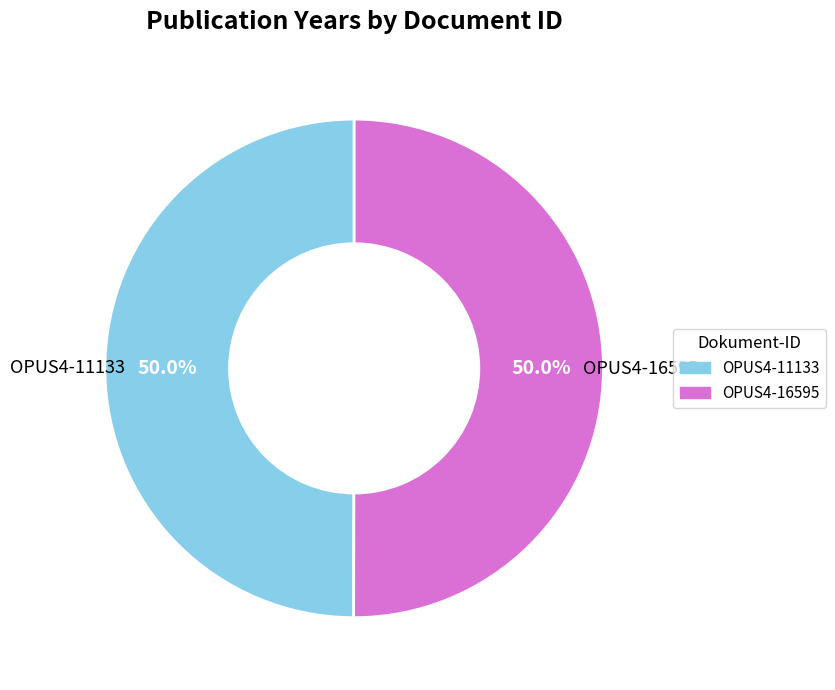

How many slices are in this pie chart?

2